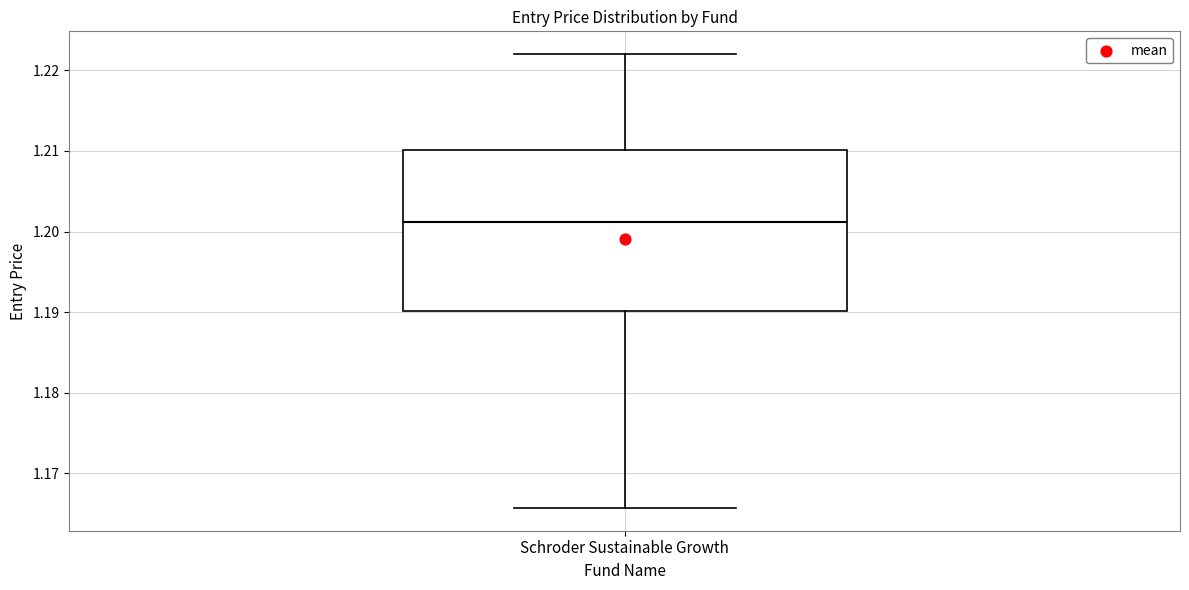

Where is the upper edge of the box for Schroder Sustainable Growth on the y-axis? The values are not printed on the chart, so give them approximately, as read against the axis.

1.210